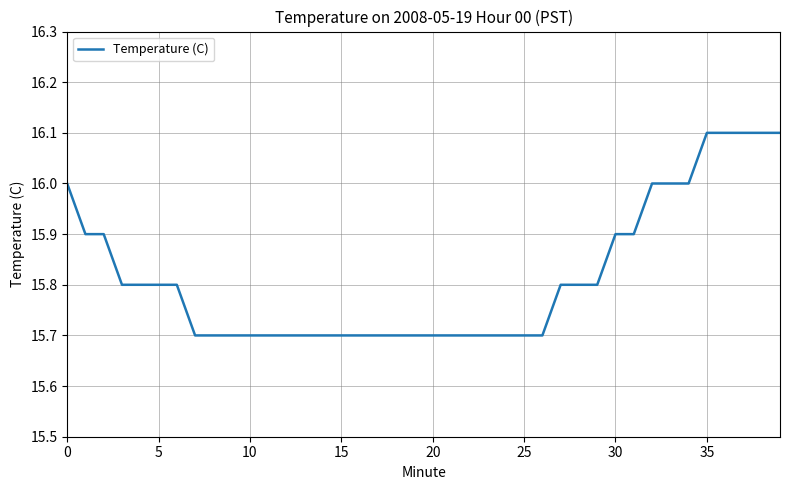

What is the maximum value shown in the chart?

16.1